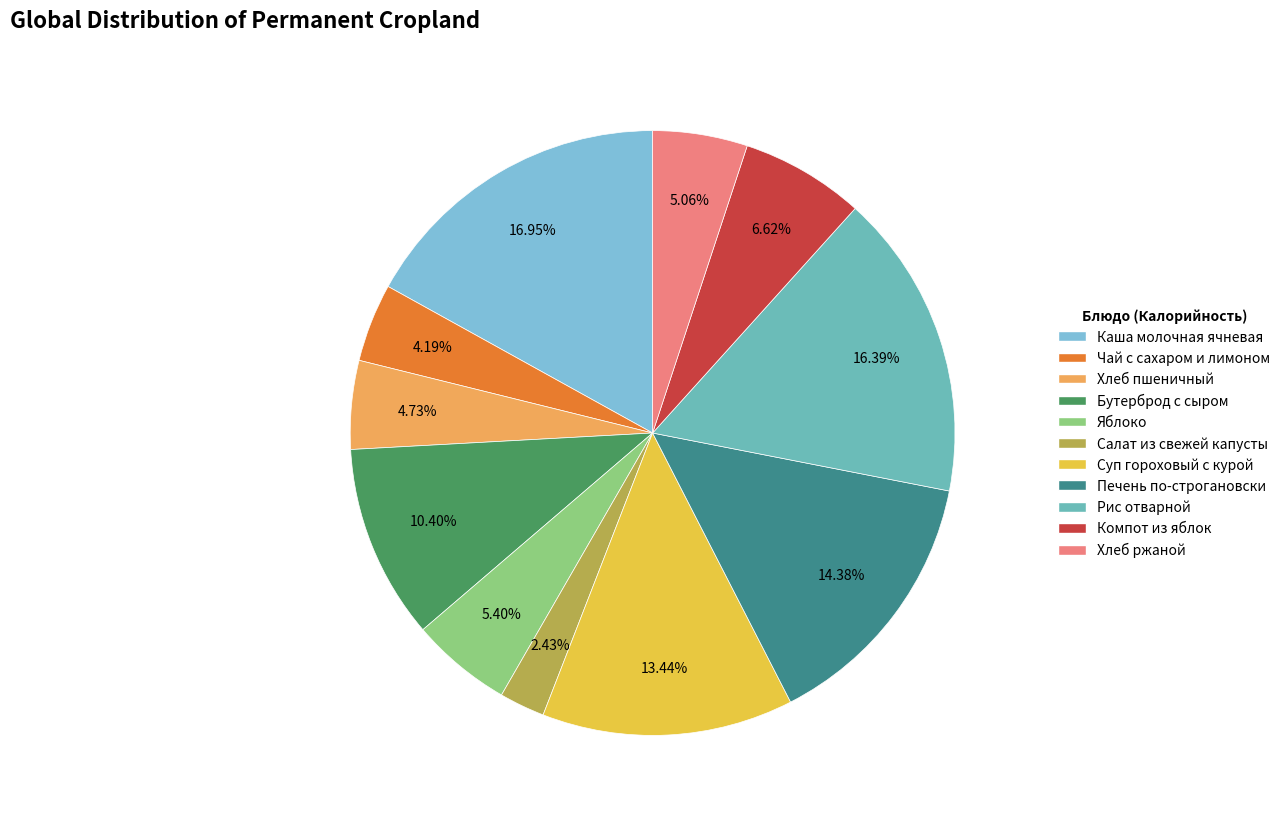

What percentage is NOT represented by Салат из свежей капусты?

97.6%